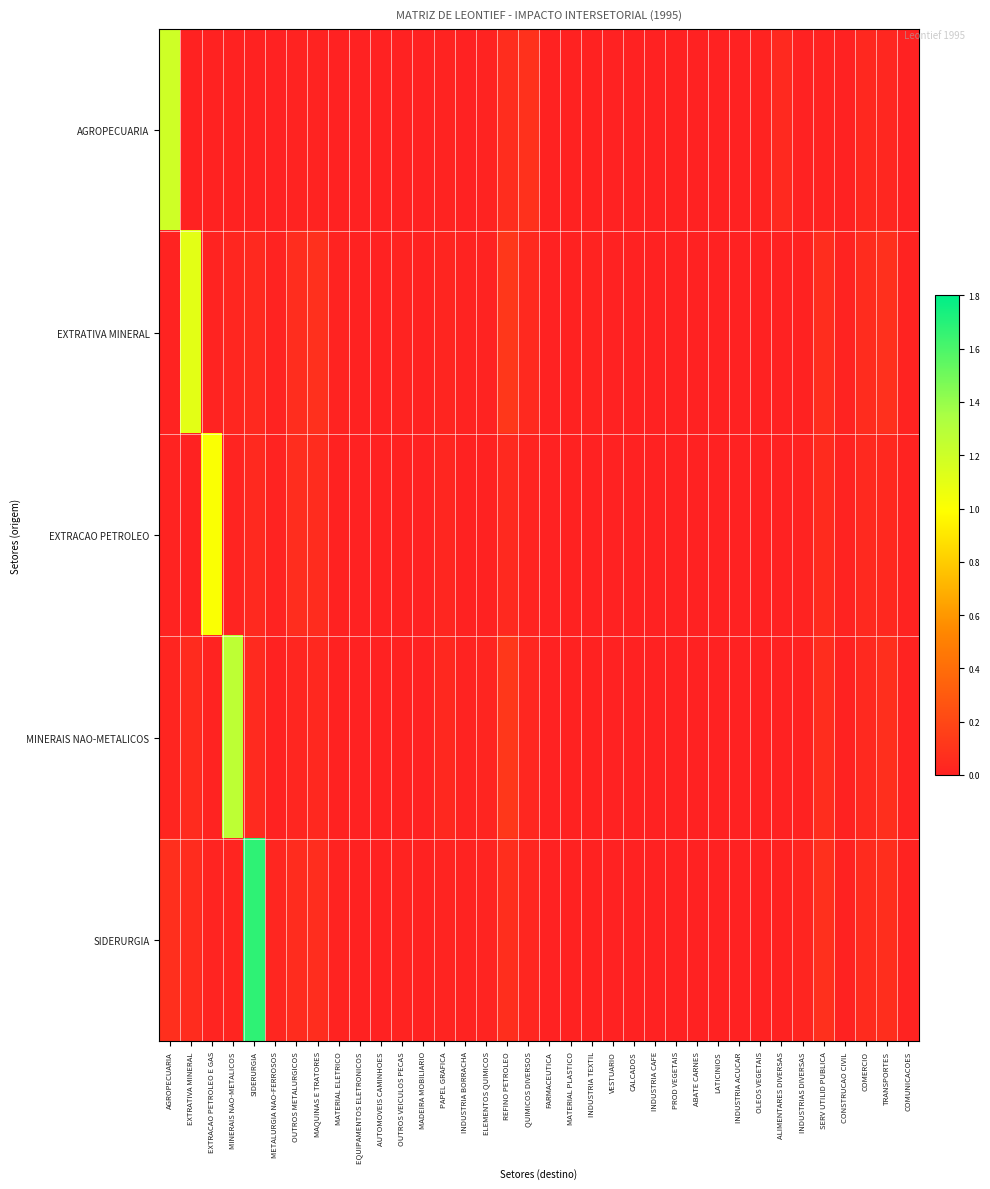

Which has a higher value, OUTROS VEICULOS PECAS or REFINO PETROLEO?

REFINO PETROLEO